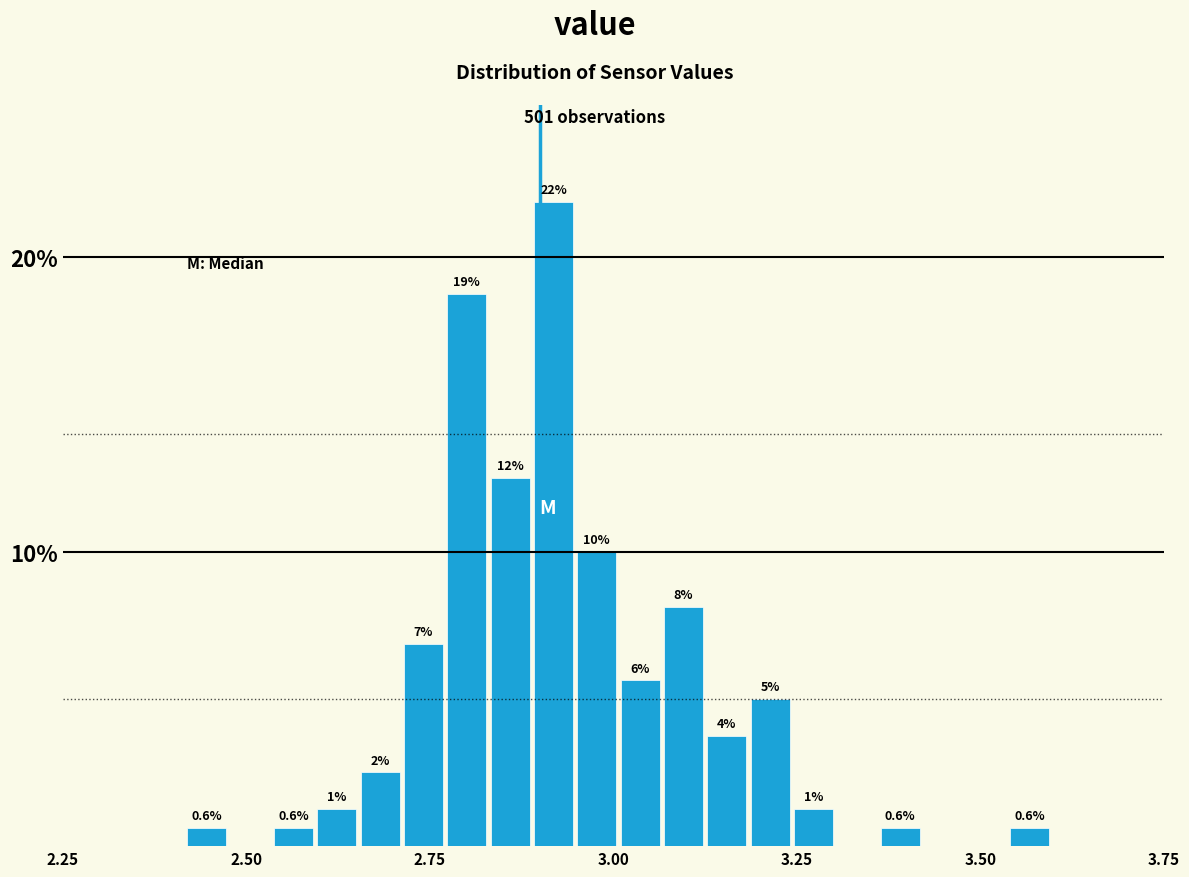

Around what value on the x-axis is the tallest bar? Give the approximate position of its centre, as read against the axis.

2.90